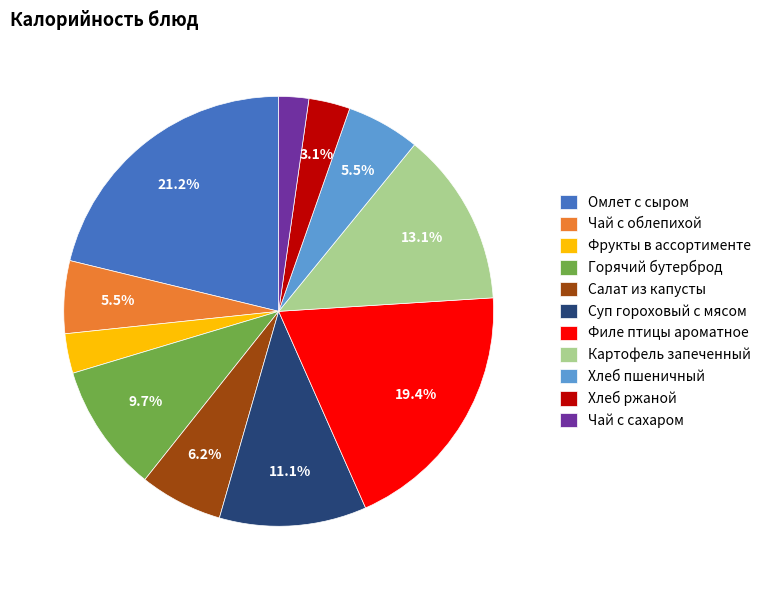

What is the ratio of the value at Фрукты в ассортименте to the value at Горячий бутерброд?

0.3